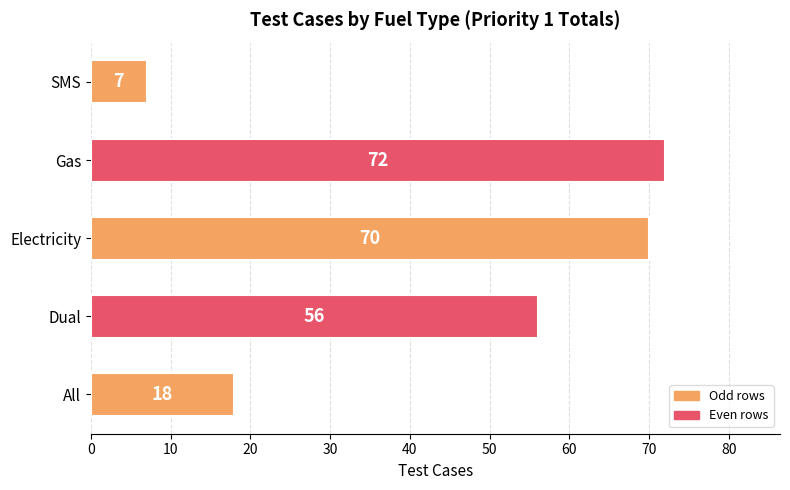

List the labels in order of value, largest first.

Gas, Electricity, Dual, All, SMS